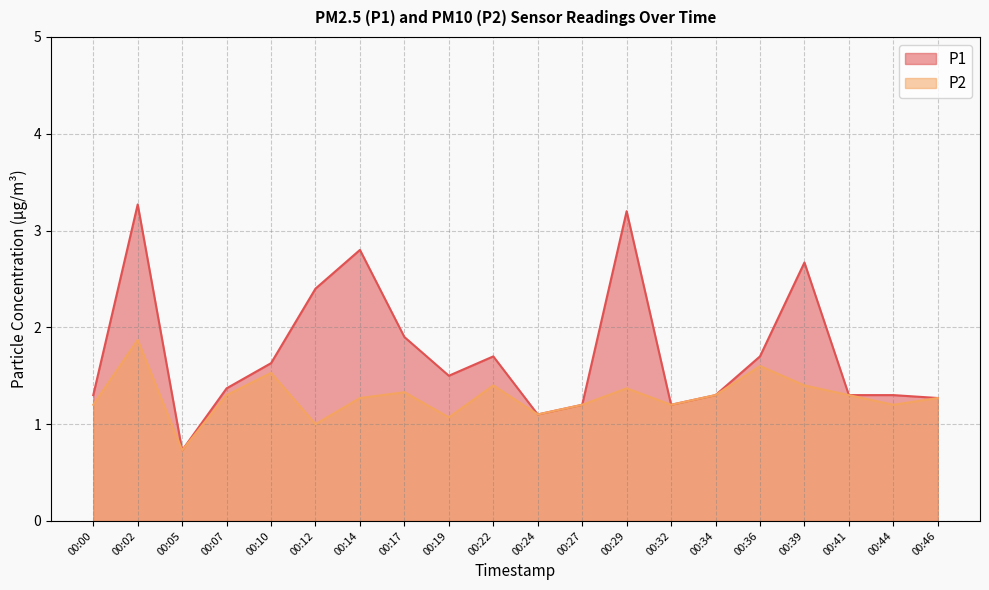

What is the difference between the maximum and minimum values in the P2 series?

1.1